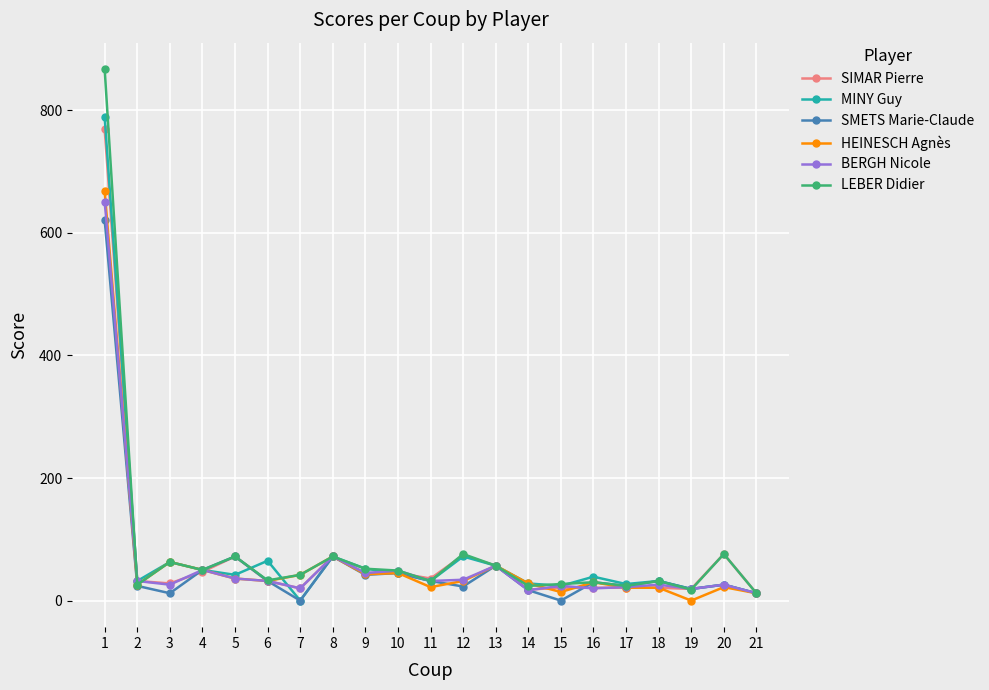

Which series changed the most between 8 and 15?

SMETS Marie-Claude